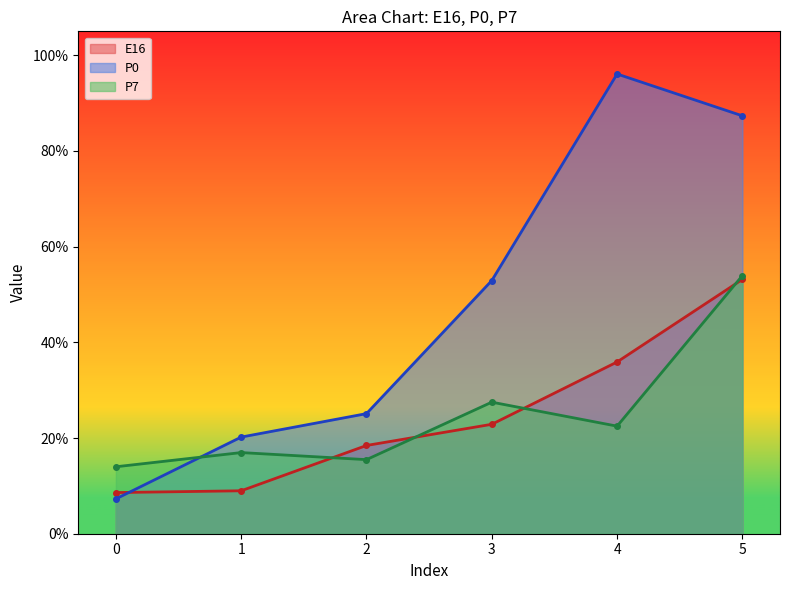

What is the total value across all series at 4?

154.5